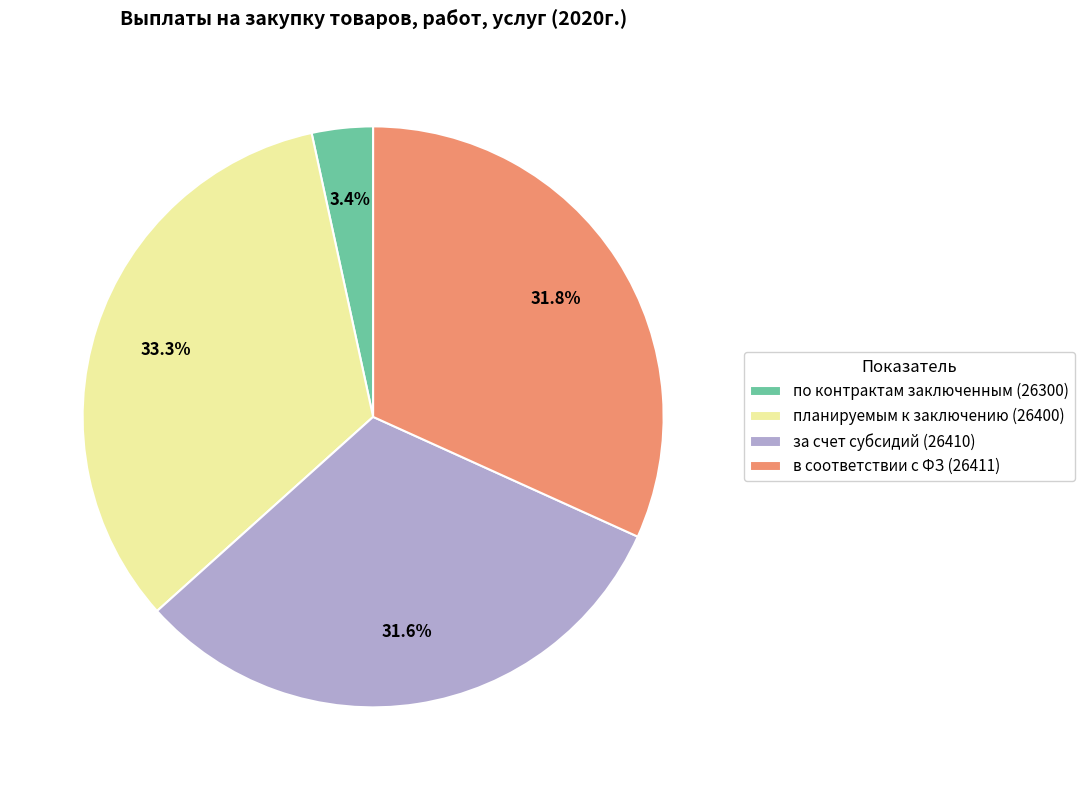

To the nearest percent, what percentage of the pie is планируемым к заключению (26400)?

33%